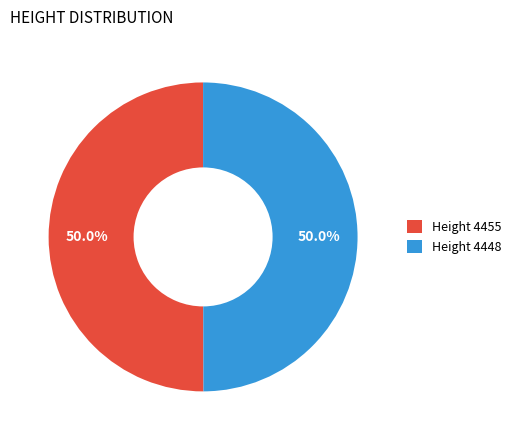

What is the ratio of the value at Height 4455 to the value at Height 4448?

1.0